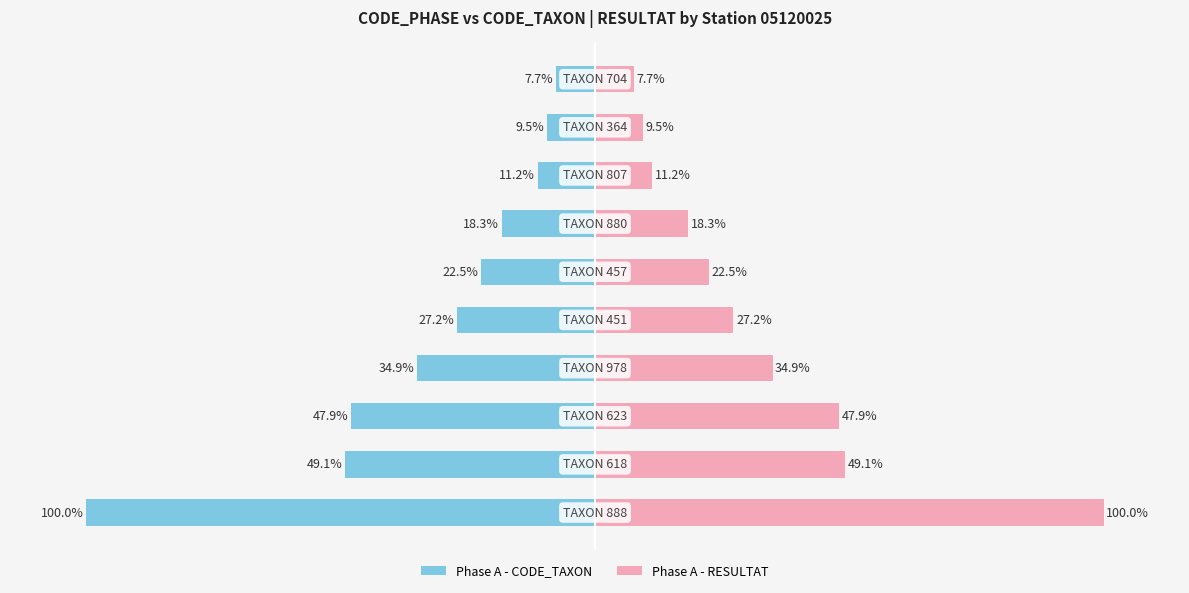

What is the sum of all Phase A - CODE_TAXON values?

-328.4